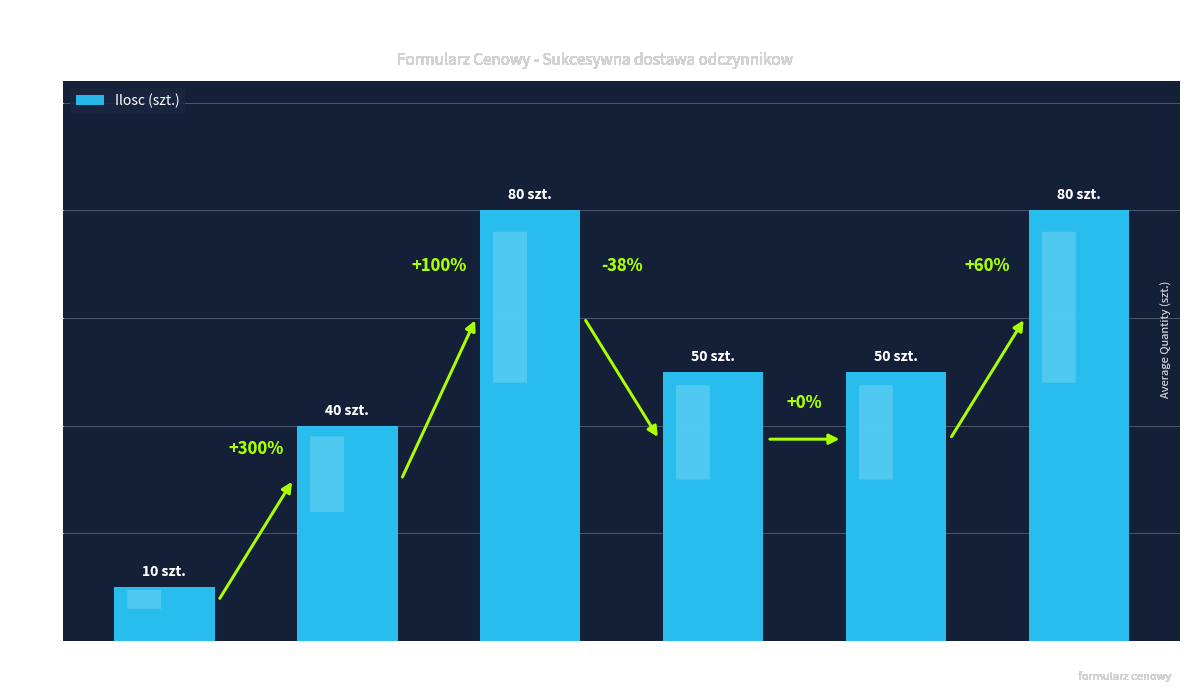

What is the ratio of the value at Aceton czda to the value at Amoniak 25%?

0.5